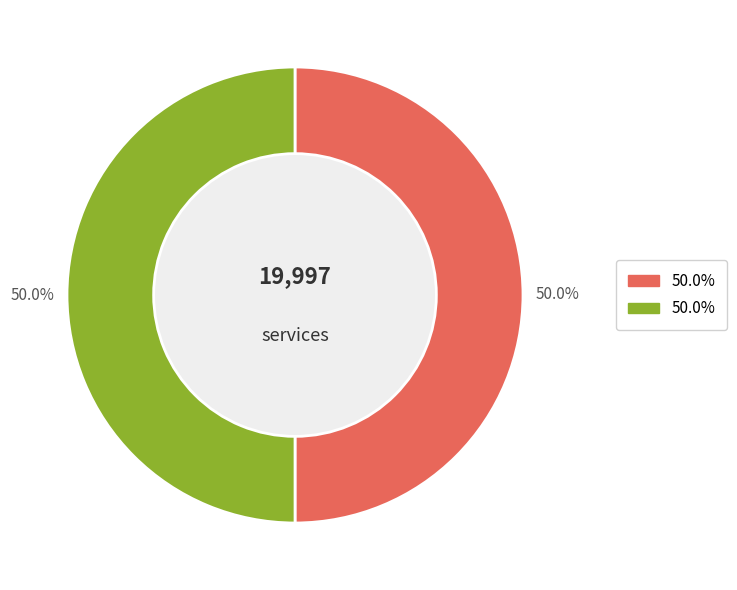

How many slices are in this pie chart?

2